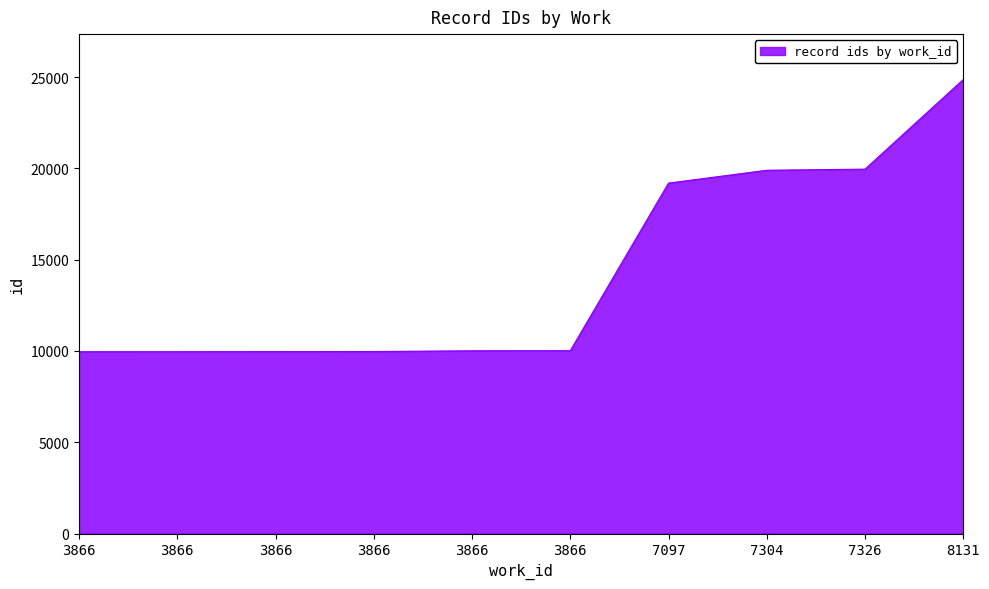

At which category does the chart reach its peak across all series?

8131